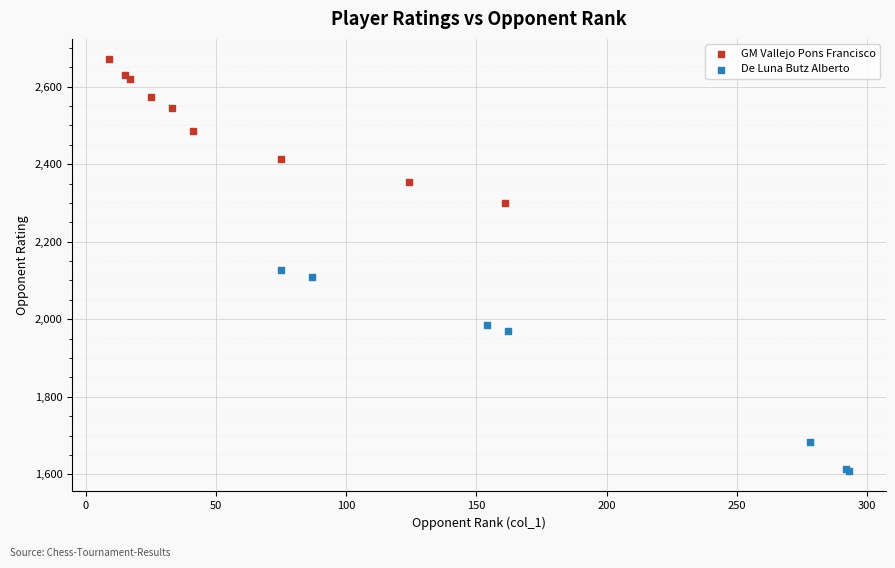

Which series contains the lowest Y value?

De Luna Butz Alberto